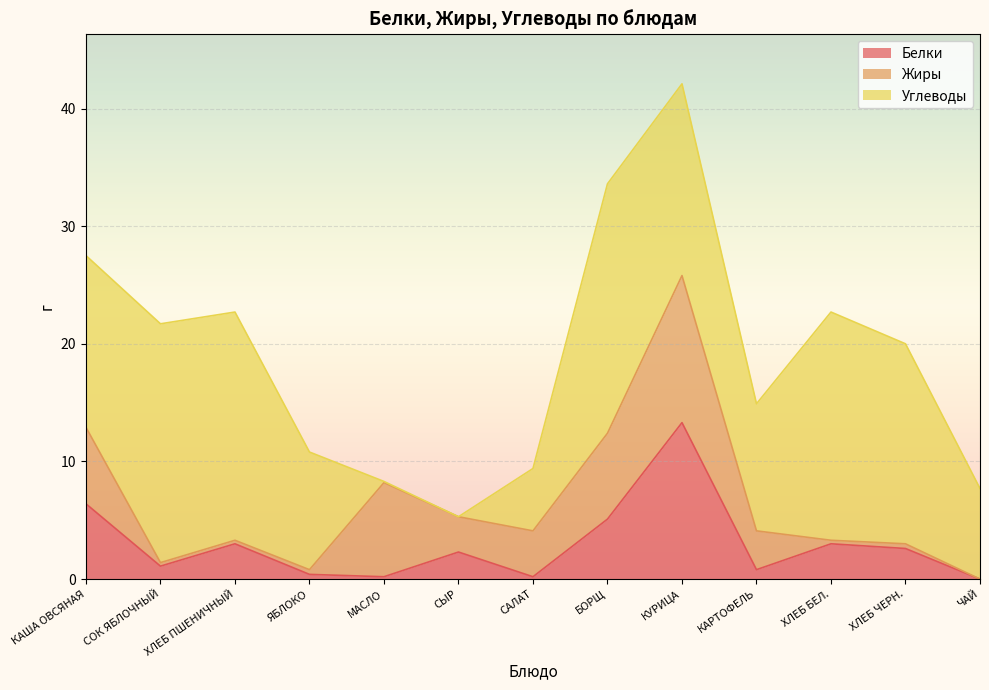

Is it true that Жиры equals 12.3 at БОРЩ?

False